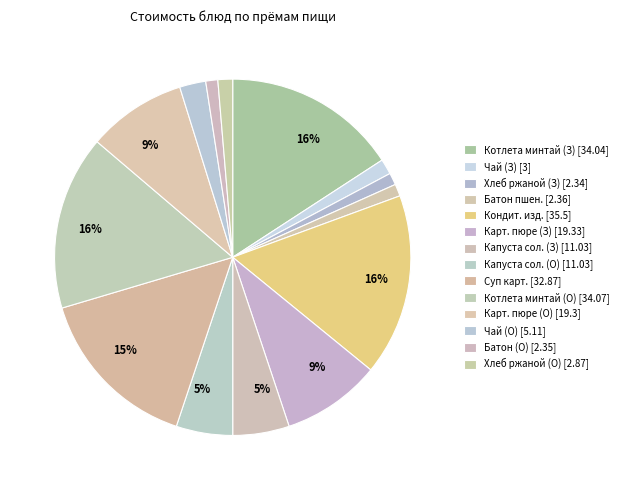

How many segments does this pie chart have?

14